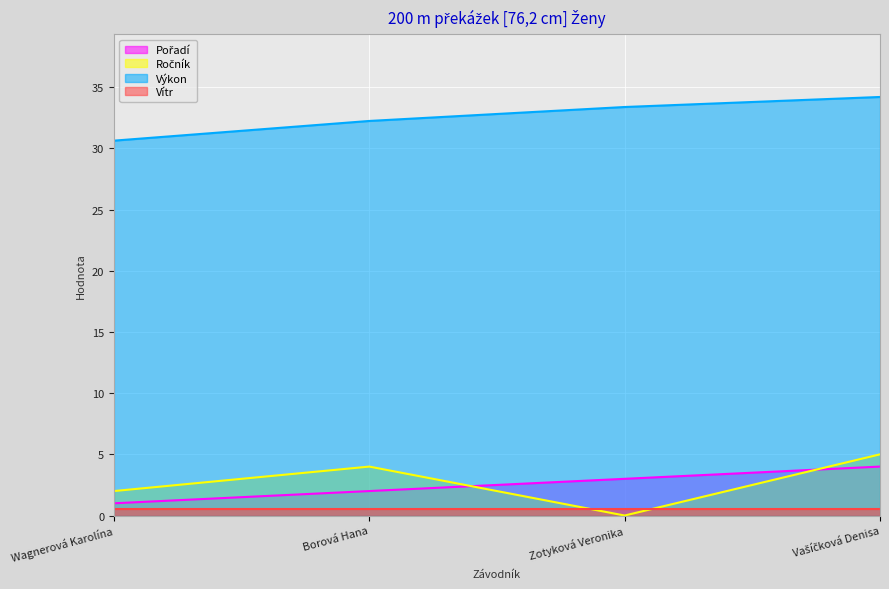

True or false: Pořadí has a value of 4.0 at Vašíčková Denisa.

True